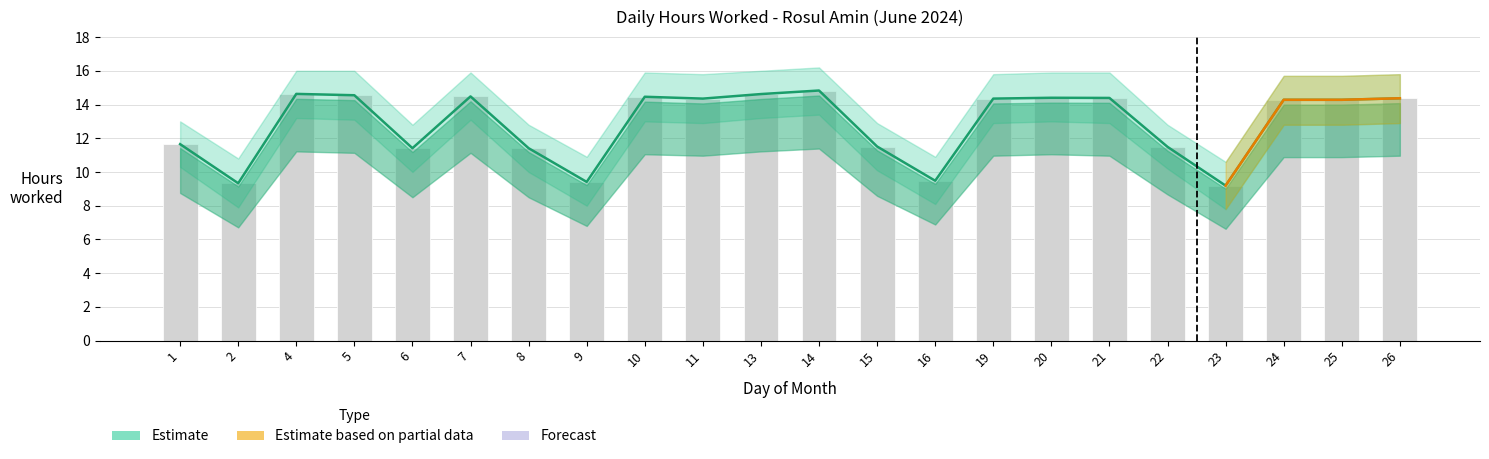

What is the average value of the Hours Worked series?

12.9